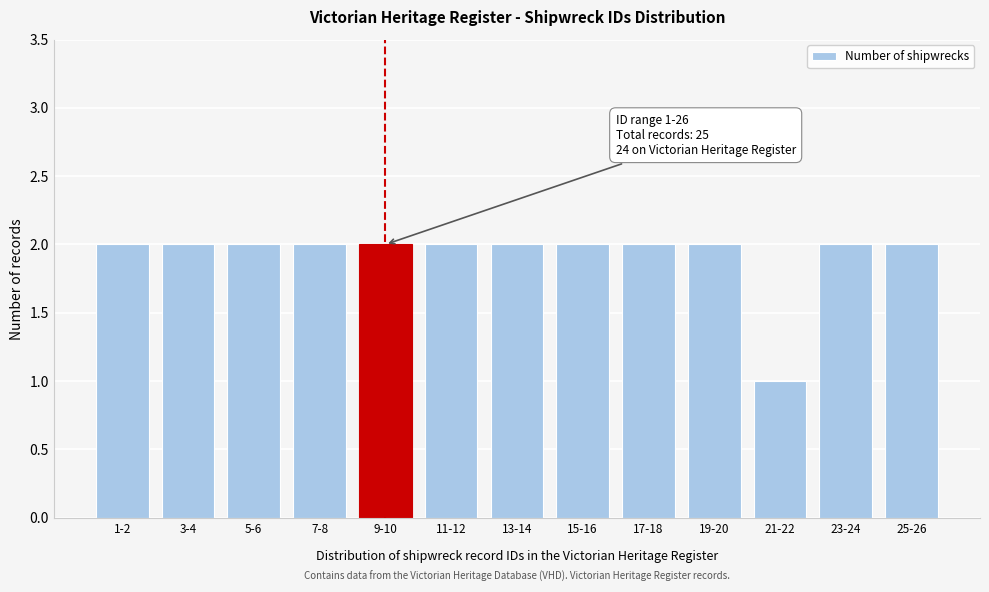

Reading right to left, transcribe all the data shown in this chart.

2	2	1	2	2	2	2	2	2	2	2	2	2